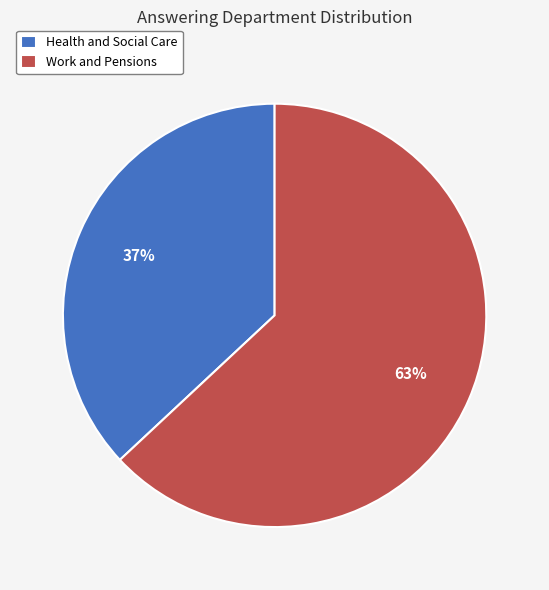

Combined, do Health and Social Care and Work and Pensions account for over 50%?

Yes